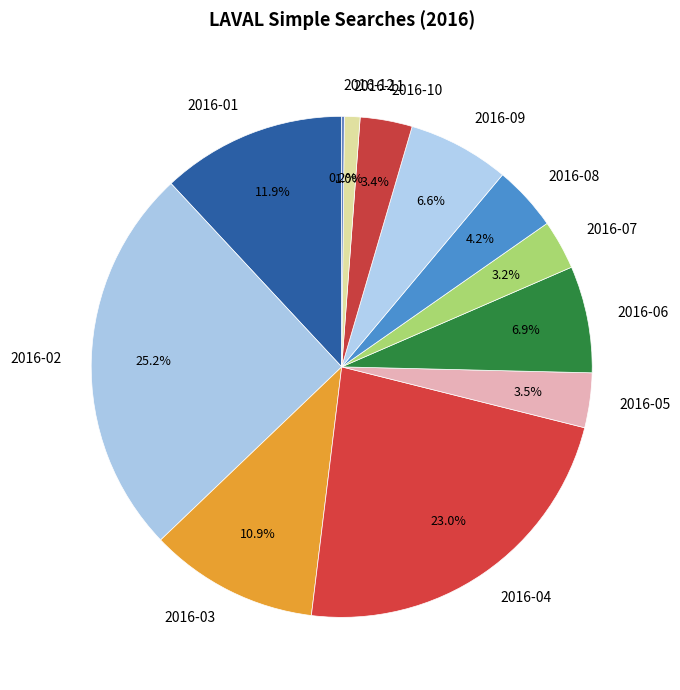

Which slice is the largest?

2016-02